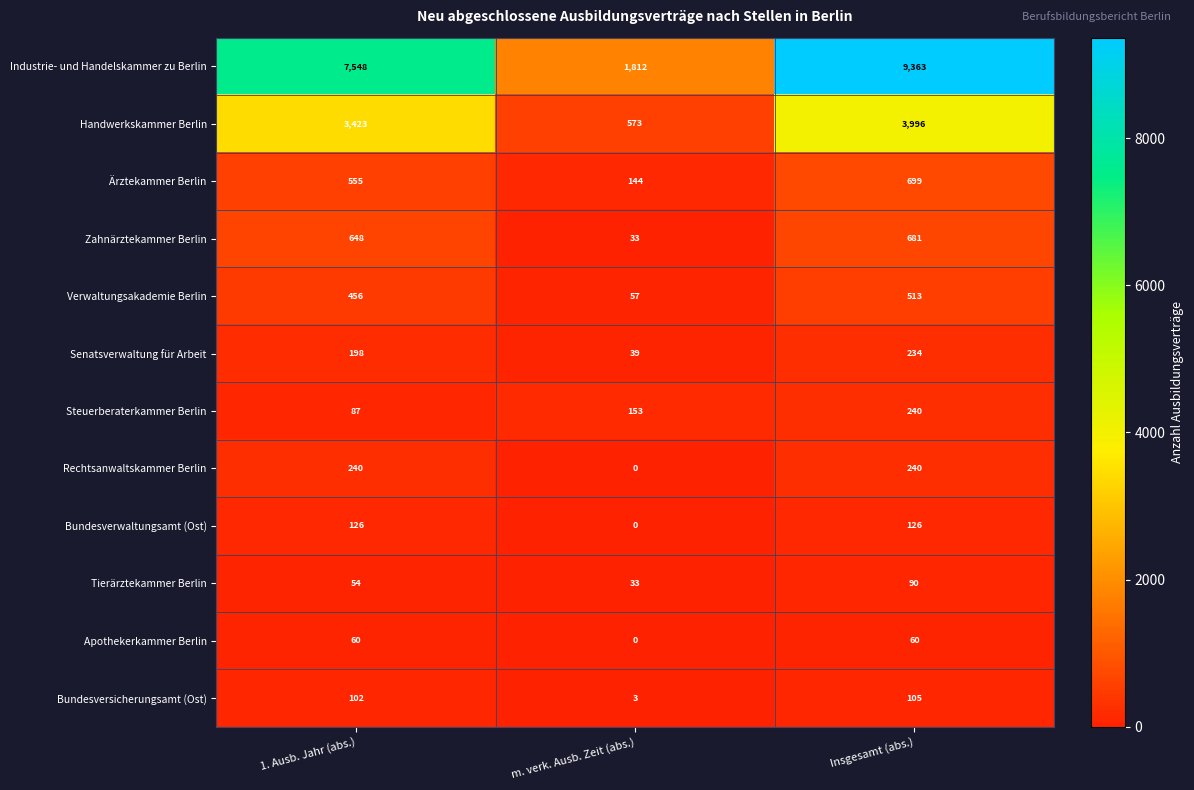

What is the approximate value of Industrie- und Handelskammer zu Berlin at m. verk. Ausb. Zeit (abs.), to the nearest 10?

1810